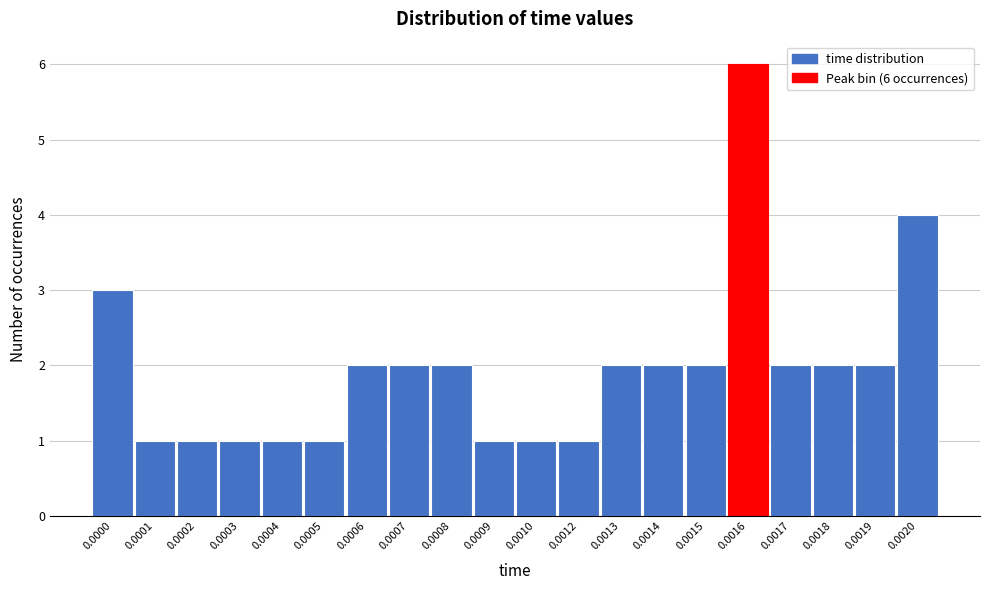

Reading left to right, list all the values displayed in this chart.

0.0000=3	0.0001=1	0.0002=1	0.0003=1	0.0004=1	0.0005=1	0.0006=2	0.0007=2	0.0008=2	0.0009=1	0.0010=1	0.0012=1	0.0013=2	0.0014=2	0.0015=2	0.0016=6	0.0017=2	0.0018=2	0.0019=2	0.0020=4